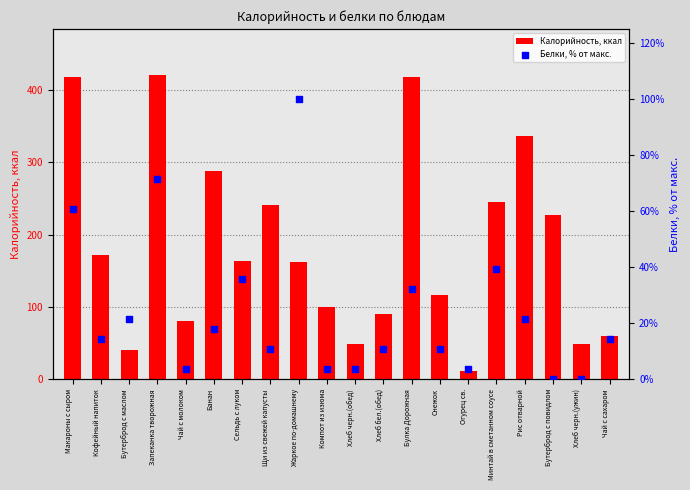

Is the value of Белки, % от макс. at Огурец св. greater than the value of Калорийность, ккал at Рис отварной?

No